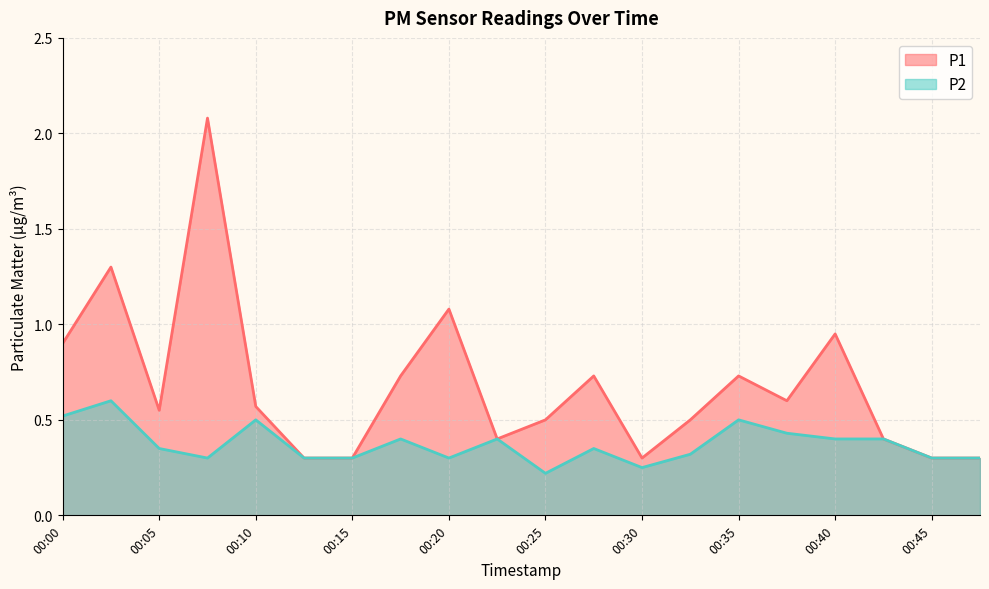

Which series has the widest spread of values?

P1